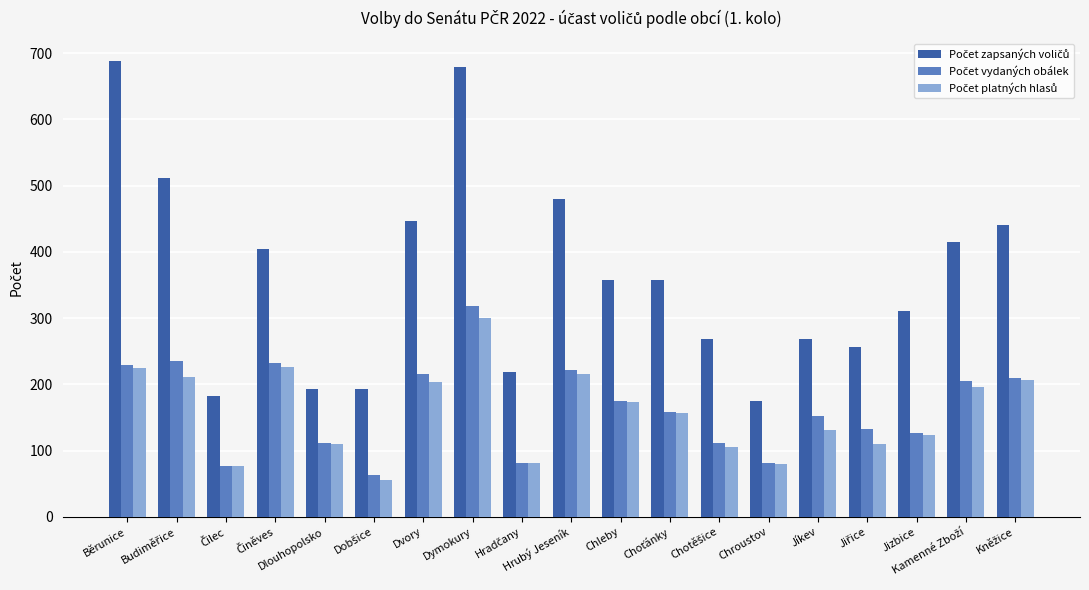

What is the greatest value displayed?

688